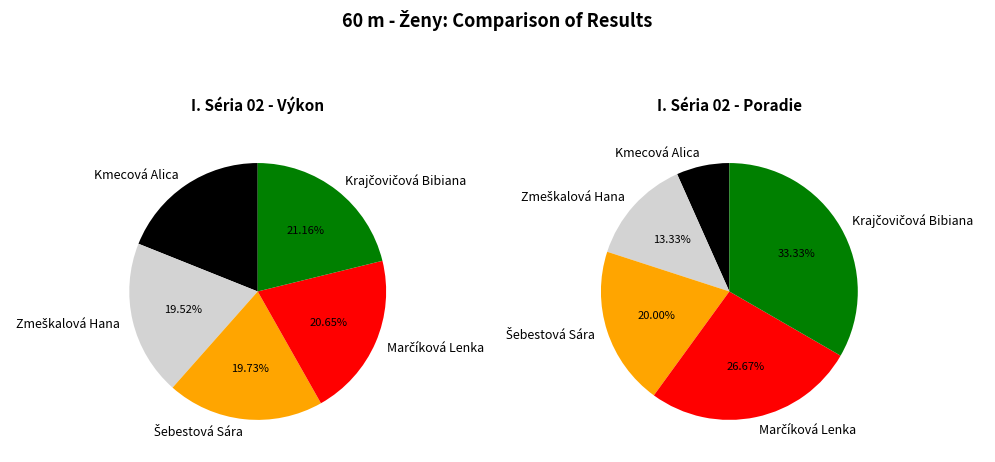

To the nearest percent, what is the average slice percentage?

20%